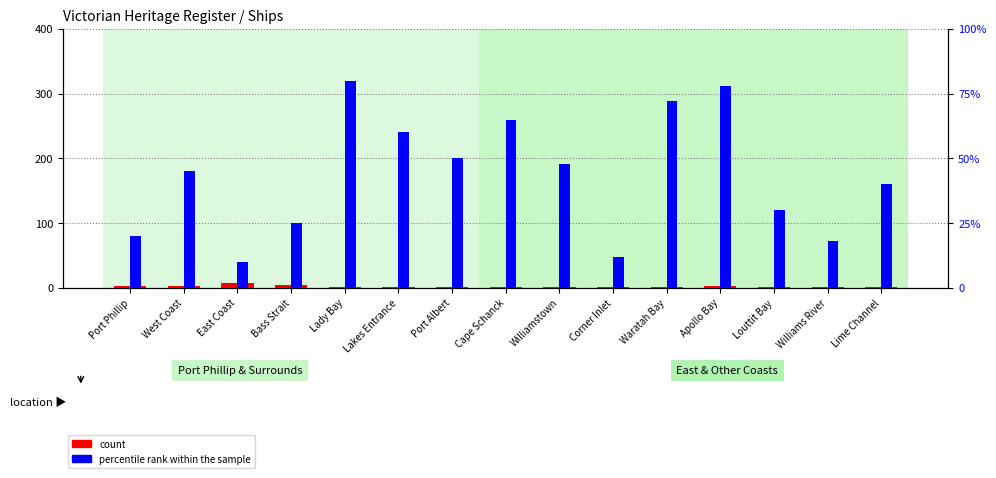

What is the value of the count bar at the 6th from the left?

2